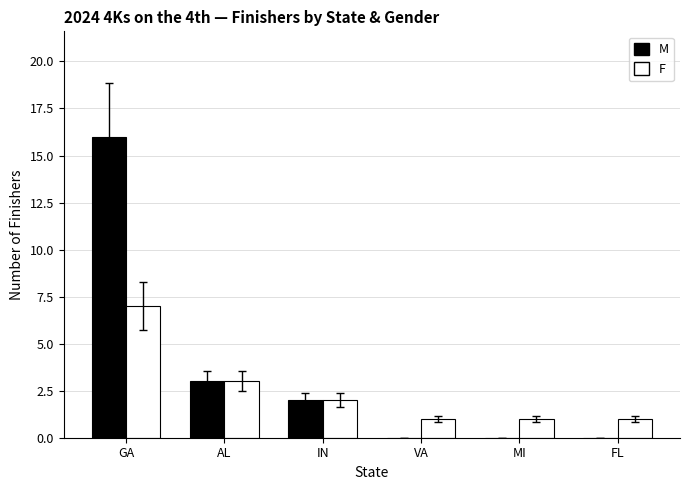

How many F values are between 1 and 3?

5